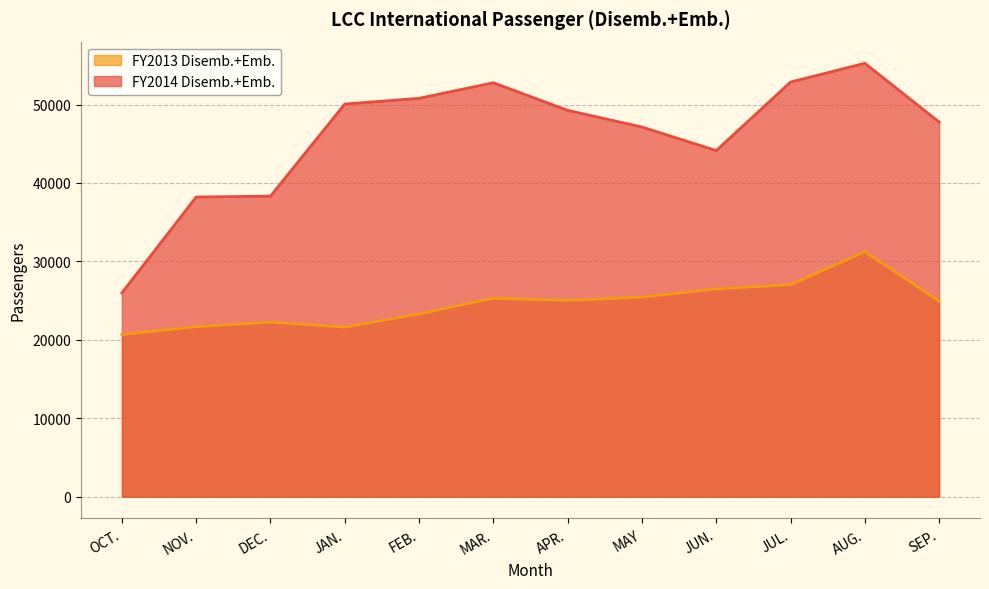

Where is the first local minimum for FY2014 Disemb.+Emb.?

JUN.